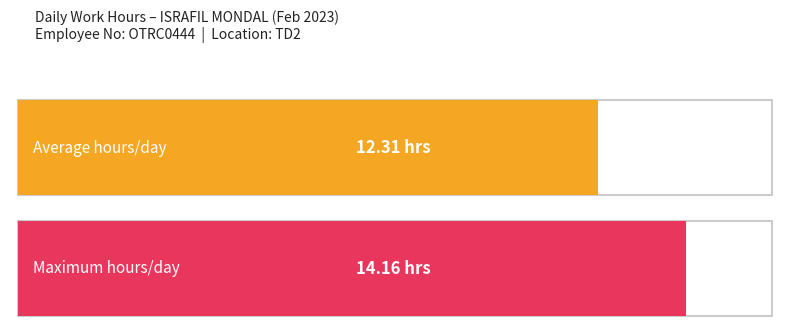

What is the greatest value displayed?

14.2